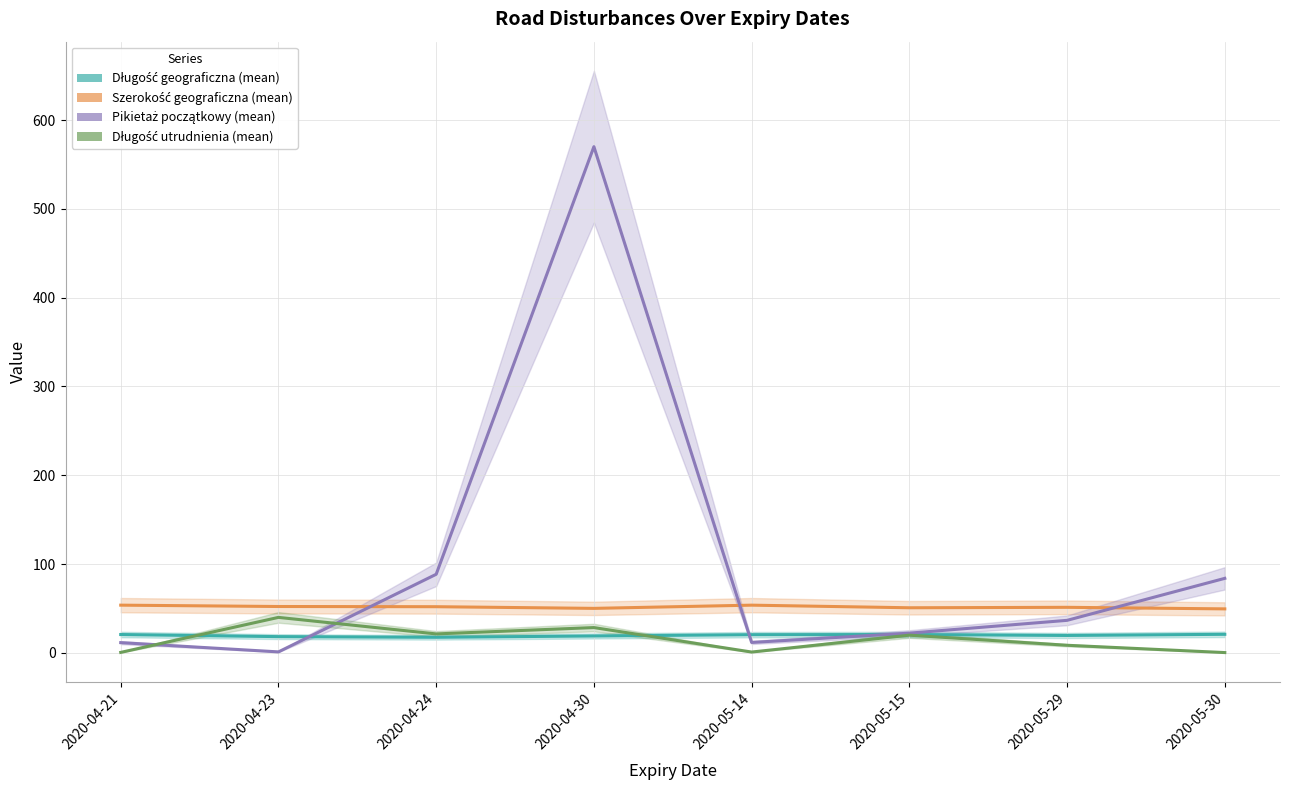

Where is the first local minimum for Szerokość geograficzna (mean)?

2020-04-30